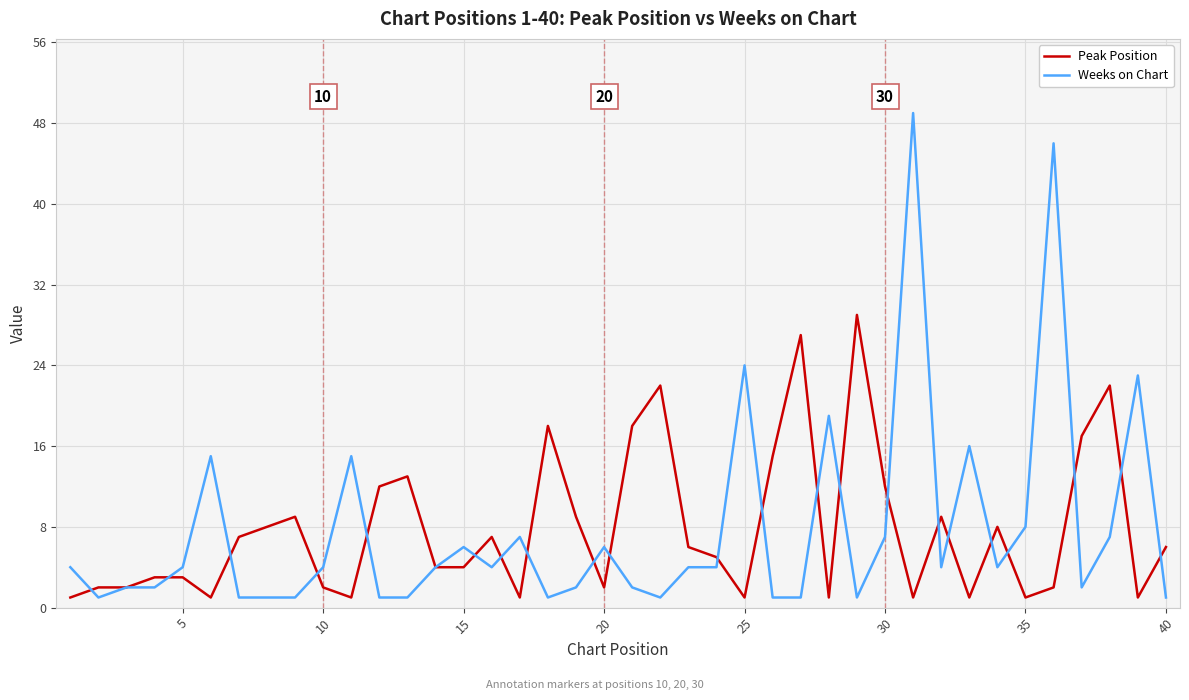

Which series ends up on top after the final intersection of Peak Position and Weeks on Chart?

Peak Position